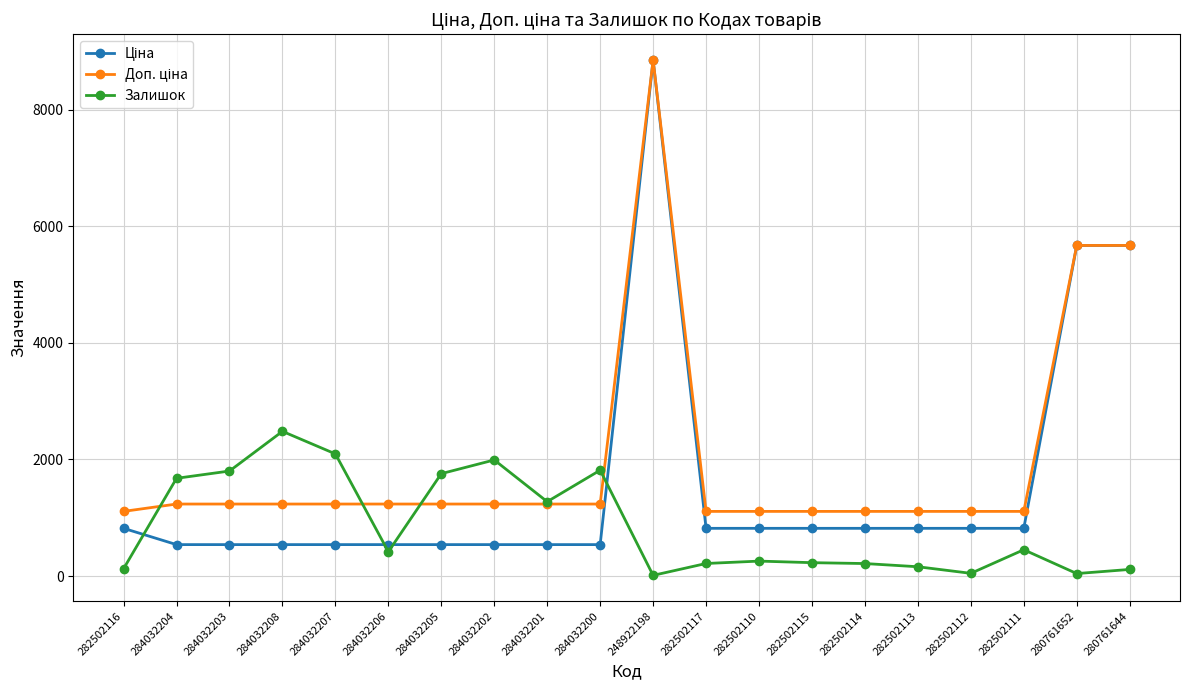

What is the label of the 4th point from the left?

284032208